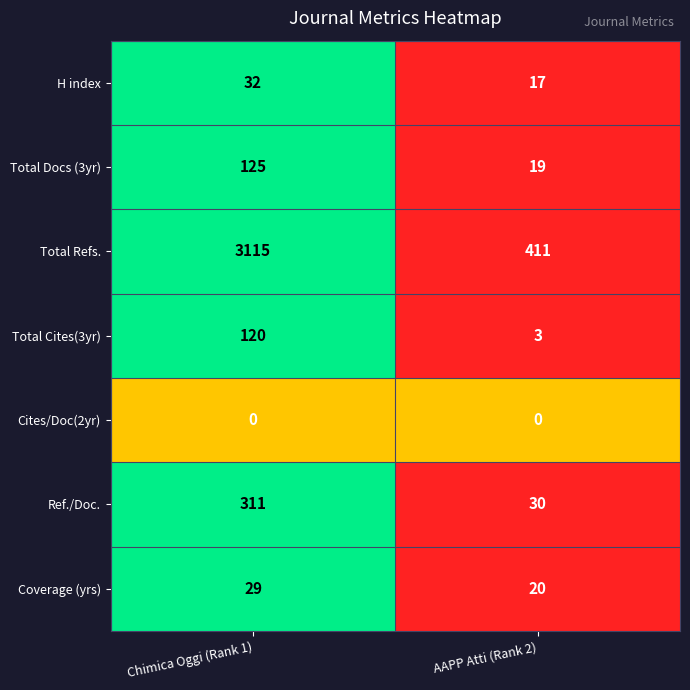

What is the difference between the maximum and minimum values in the Total Cites(3yr) series?

117